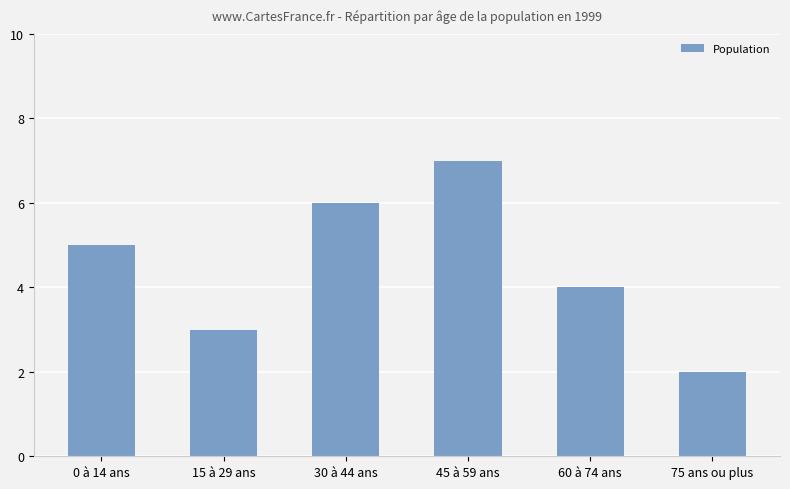

Reading left to right, what are all the values shown in this chart?

5	3	6	7	4	2